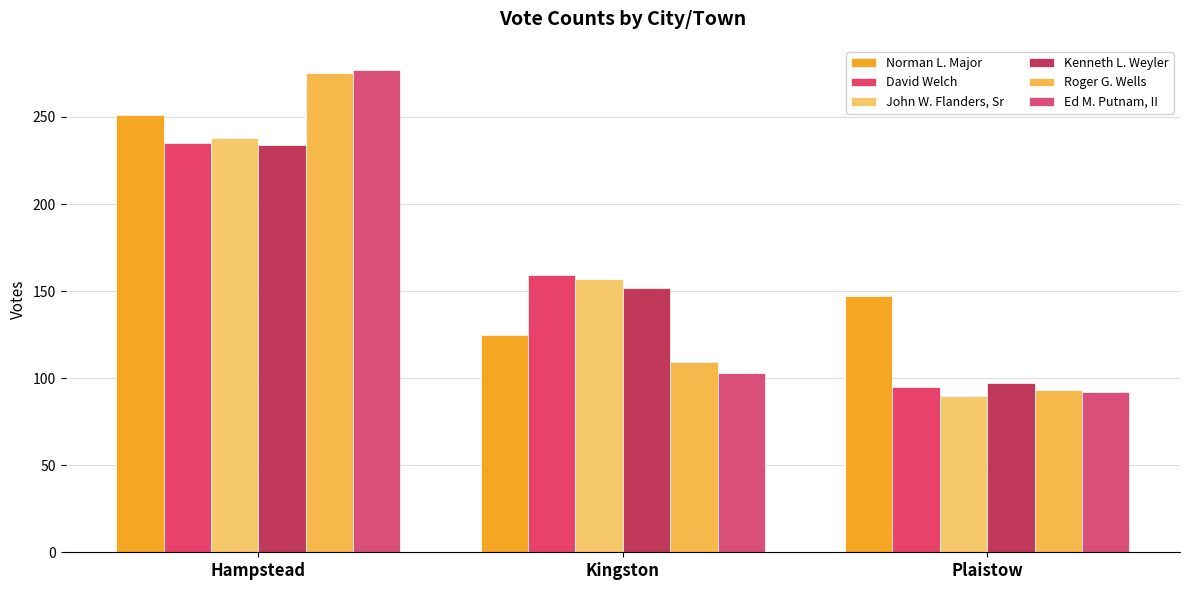

What are all the series names shown in the legend?

Norman L. Major, David Welch, John W. Flanders, Sr, Kenneth L. Weyler, Roger G. Wells, Ed M. Putnam, II